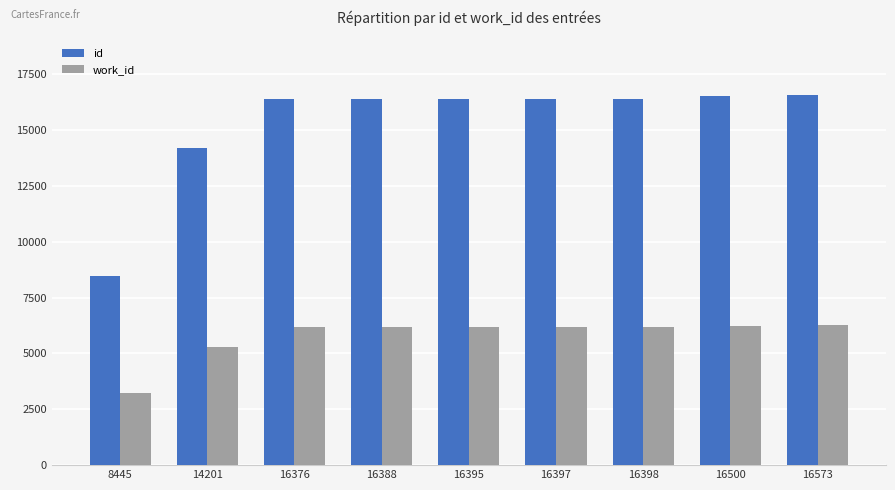

Is the value of work_id at 14201 greater than the value of id at 16376?

No